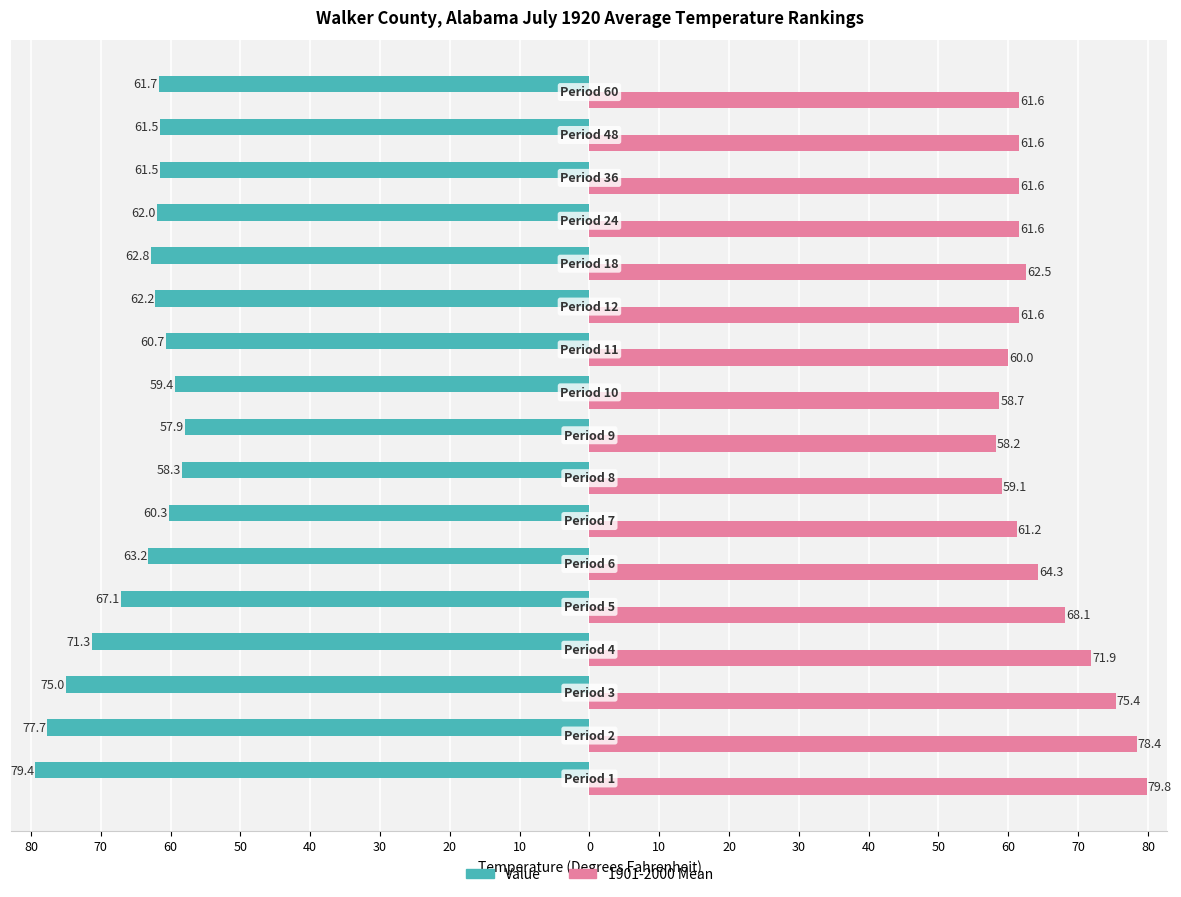

What are all the series names shown in the legend?

Value, 1901-2000 Mean